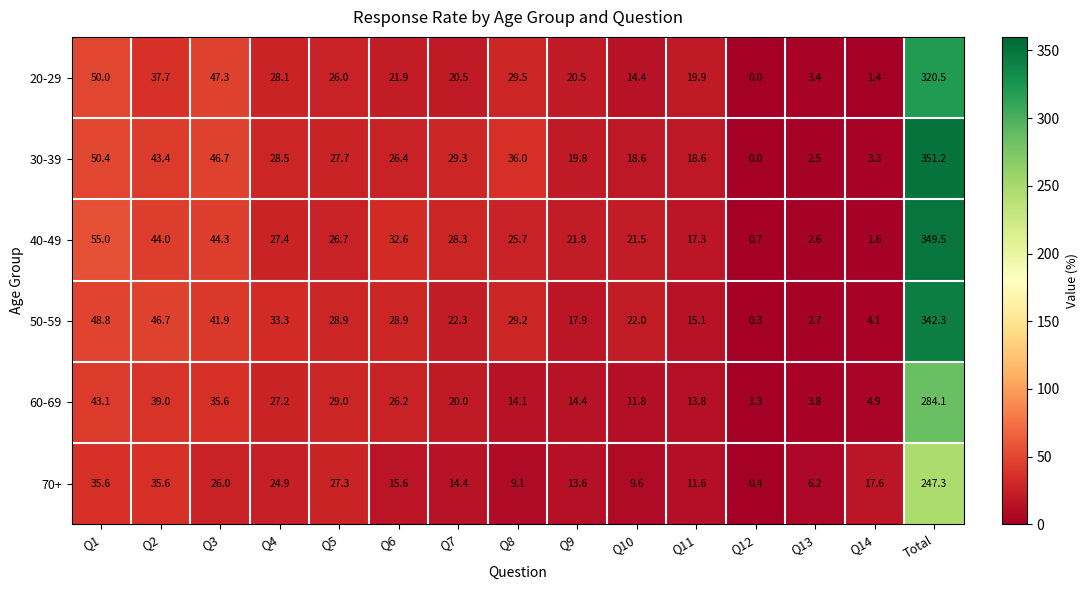

Rank the series by their maximum value, from lowest to highest.

70+, 60-69, 20-29, 50-59, 40-49, 30-39